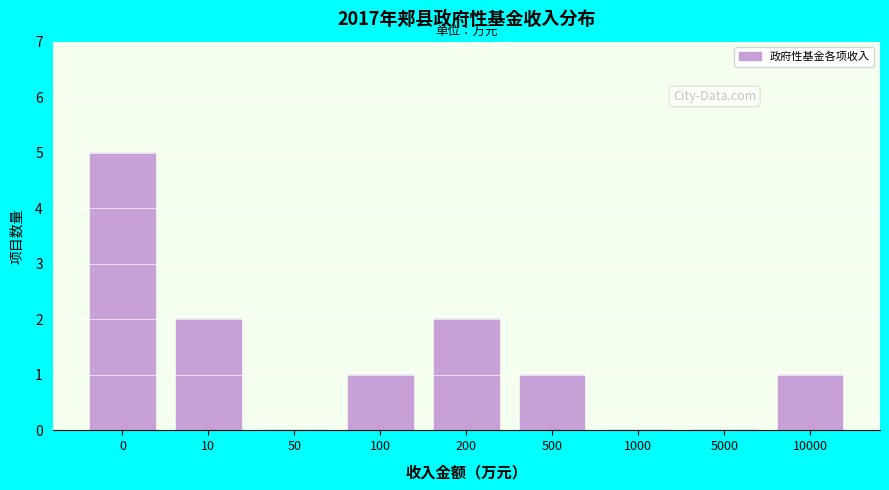

Reading left to right, what are all the values shown in this chart?

0=5	10=2	50=0	100=1	200=2	500=1	1000=0	5000=0	10000=1